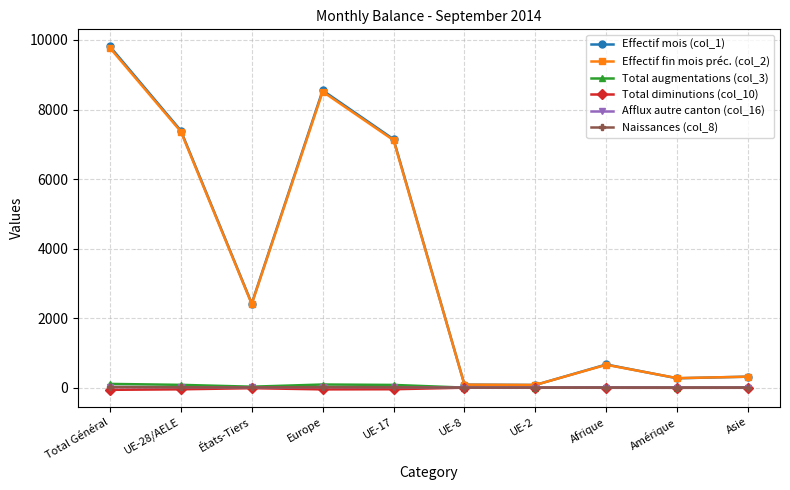

True or false: Effectif fin mois préc. (col_2) has more than 0 points higher than both neighbors.

True